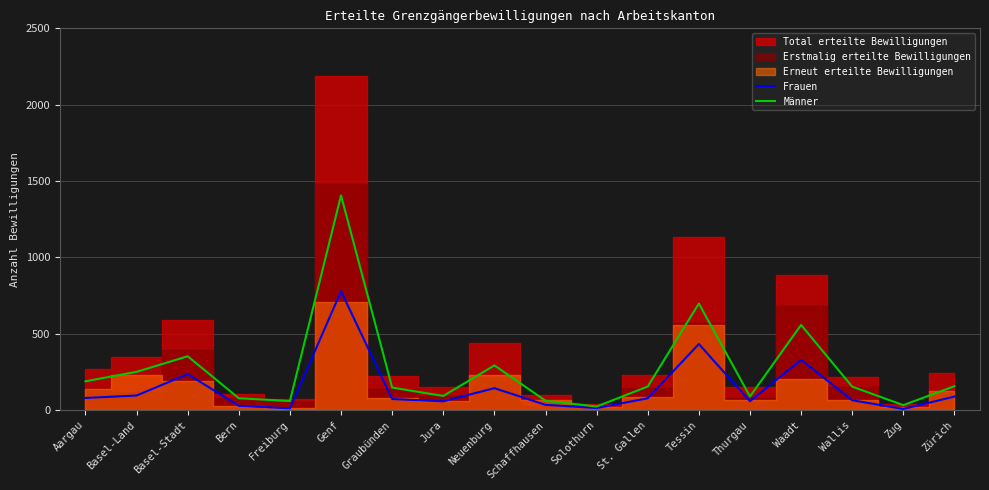

What position from the left is Freiburg?

5